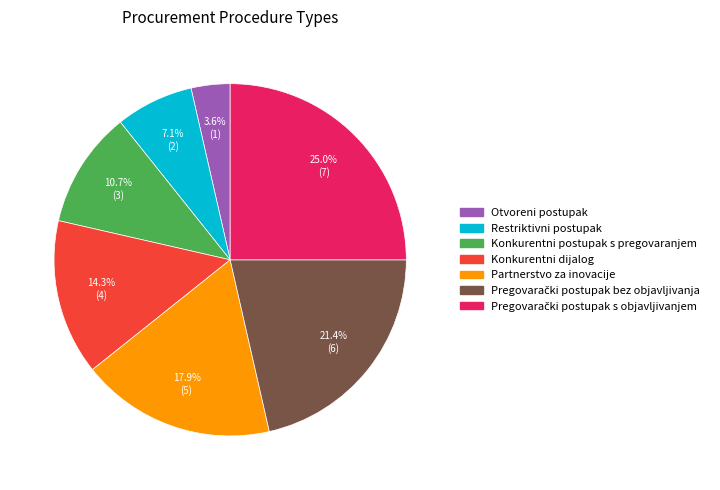

How many segments does this pie chart have?

7